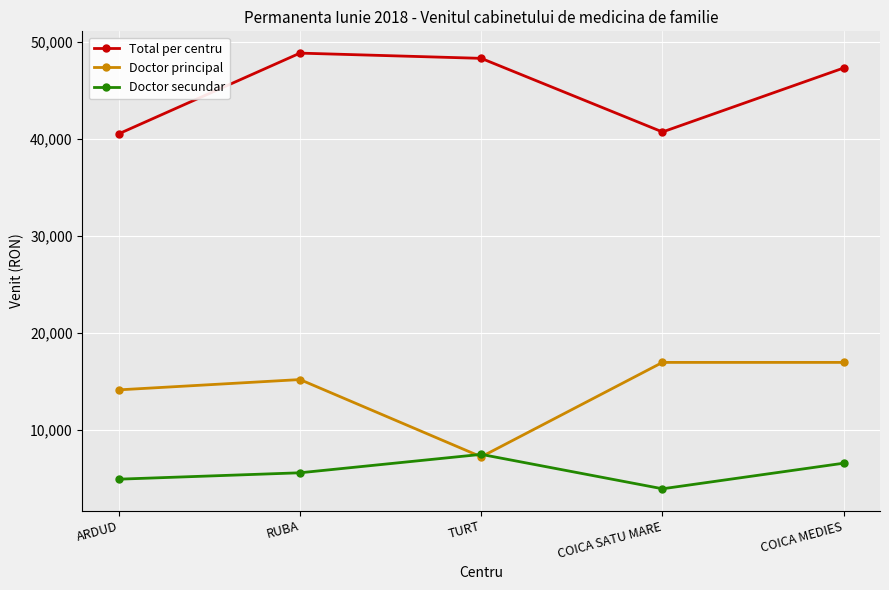

The Doctor secundar series shows 2559.8 at ARDUD. True or false?

False